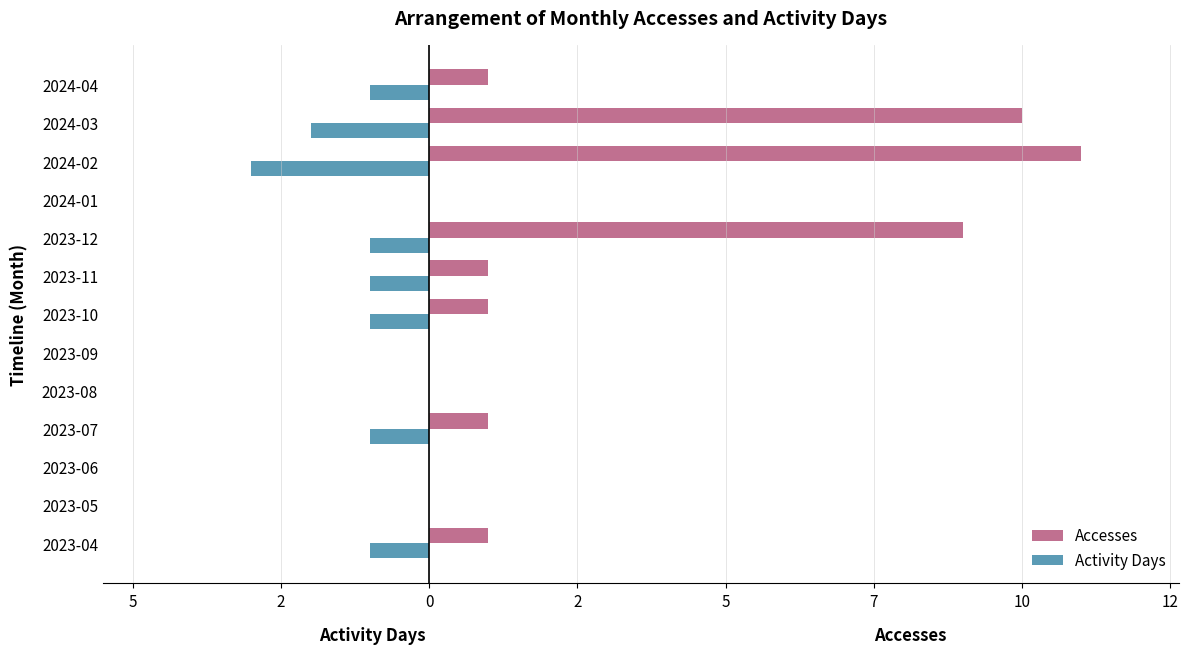

Rank the series by their maximum value, from lowest to highest.

Activity Days, Accesses